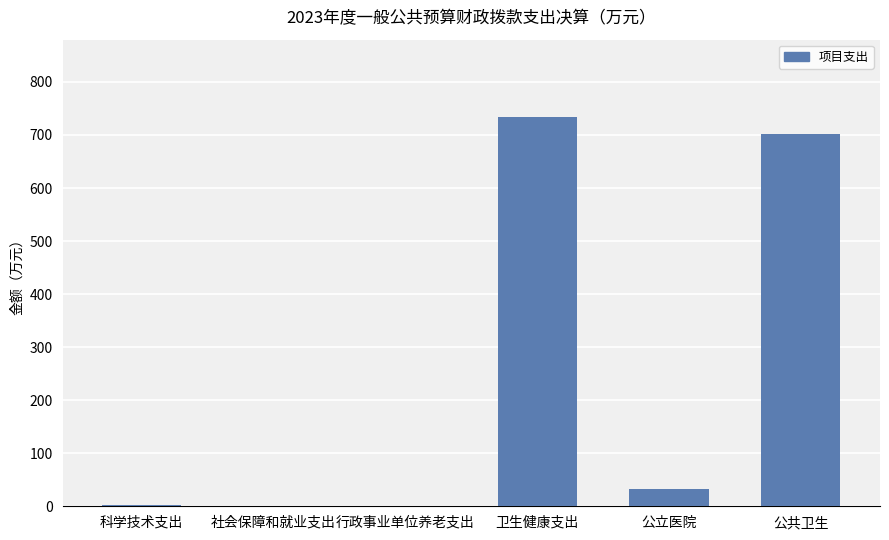

What is the greatest value displayed?

733.0